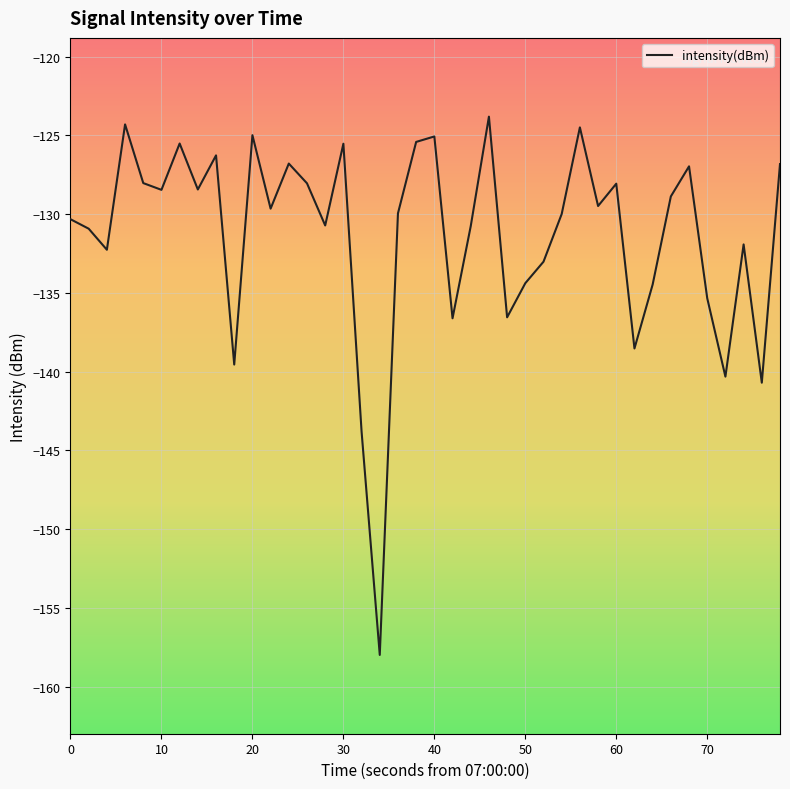

What is the minimum value shown in the chart?

-158.0